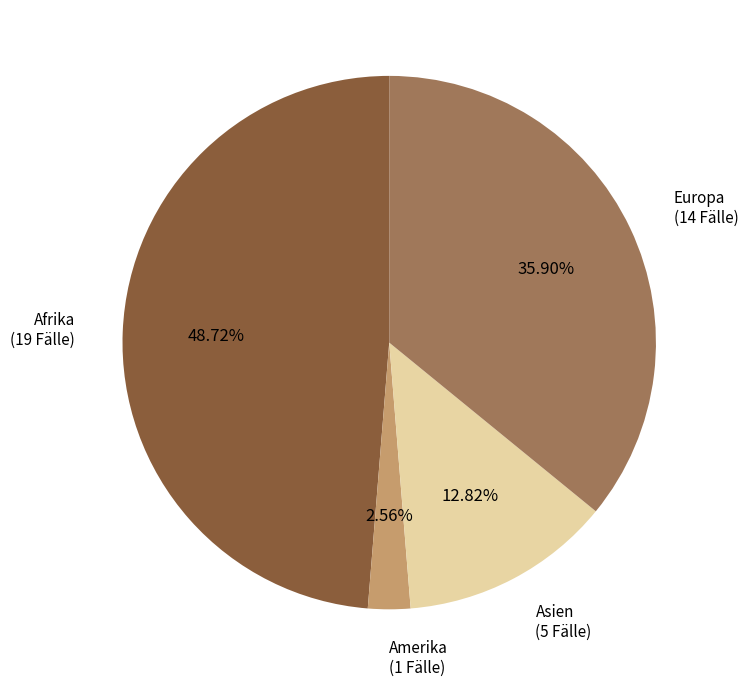

To the nearest percent, what is the average slice percentage?

25%